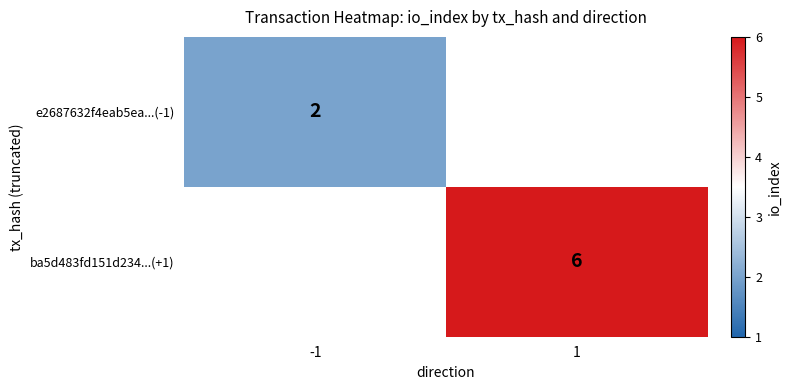

Is it true that ba5d483fd151d234...(+1) equals 8 at 1?

False